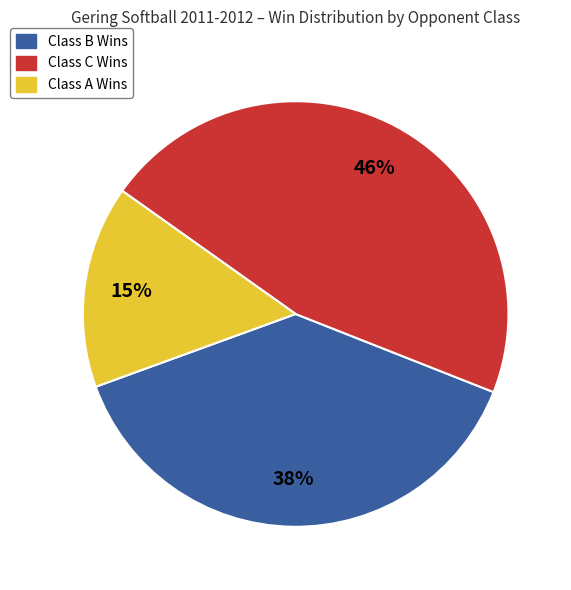

To the nearest percent, what is the average slice percentage?

33%